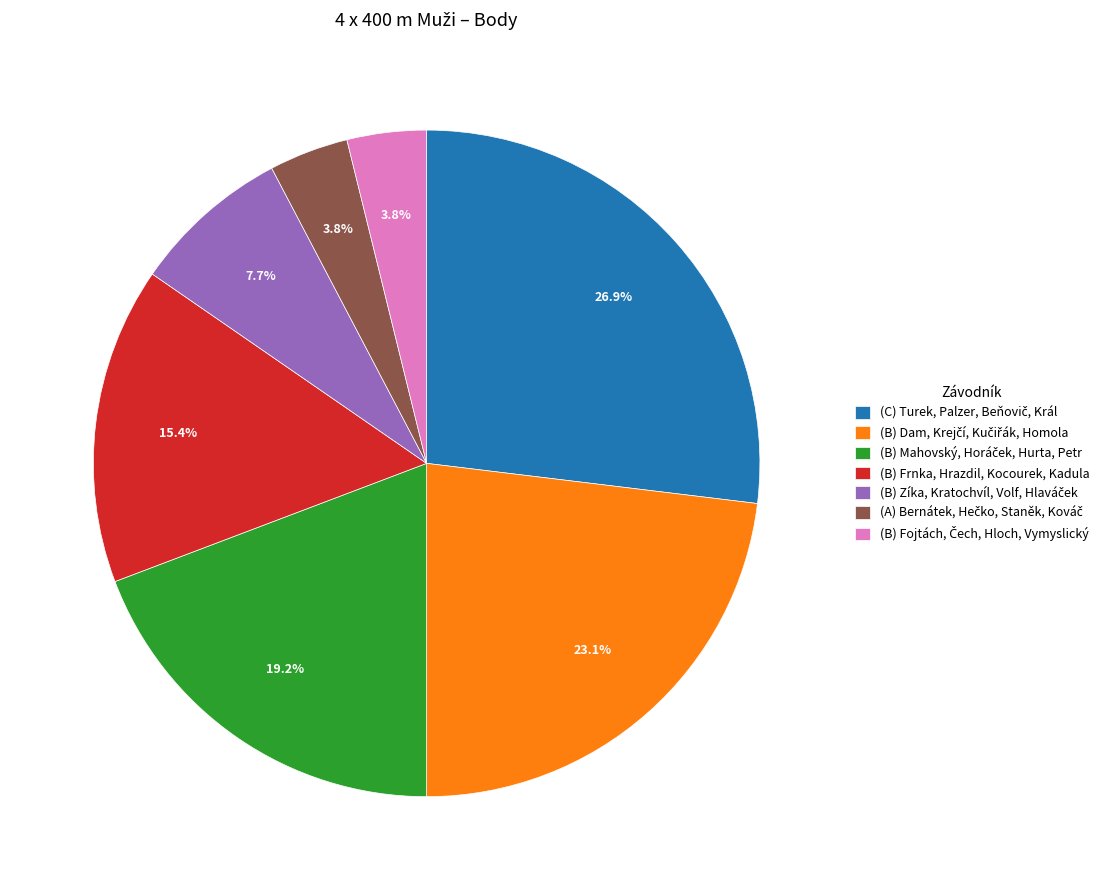

Is there any slice that represents more than half of the pie?

No